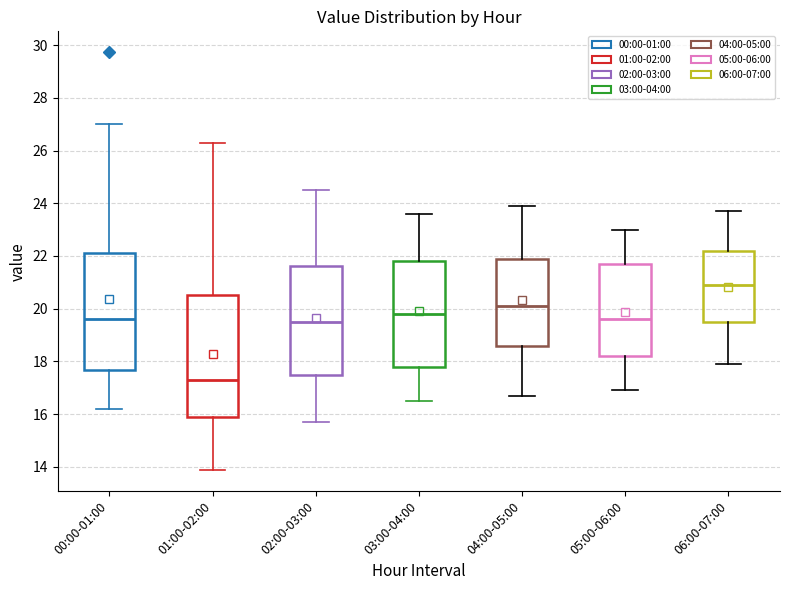

Reading left to right, transcribe this box plot: for each box, give where its median line is, the range the box spans, and where its two whiskers end, as read against the y-axis. The values are not printed on the chart, so give them approximately, as read against the axis.

00:00-01:00: median 19.6, box 17.6 to 22.2, whiskers 16.2 to 27.0
01:00-02:00: median 17.4, box 16.0 to 20.6, whiskers 13.8 to 26.4
02:00-03:00: median 19.6, box 17.6 to 21.6, whiskers 15.8 to 24.6
03:00-04:00: median 19.8, box 17.8 to 21.8, whiskers 16.6 to 23.6
04:00-05:00: median 20.2, box 18.6 to 22.0, whiskers 16.8 to 24.0
05:00-06:00: median 19.6, box 18.2 to 21.8, whiskers 17.0 to 23.0
06:00-07:00: median 21.0, box 19.6 to 22.2, whiskers 18.0 to 23.8